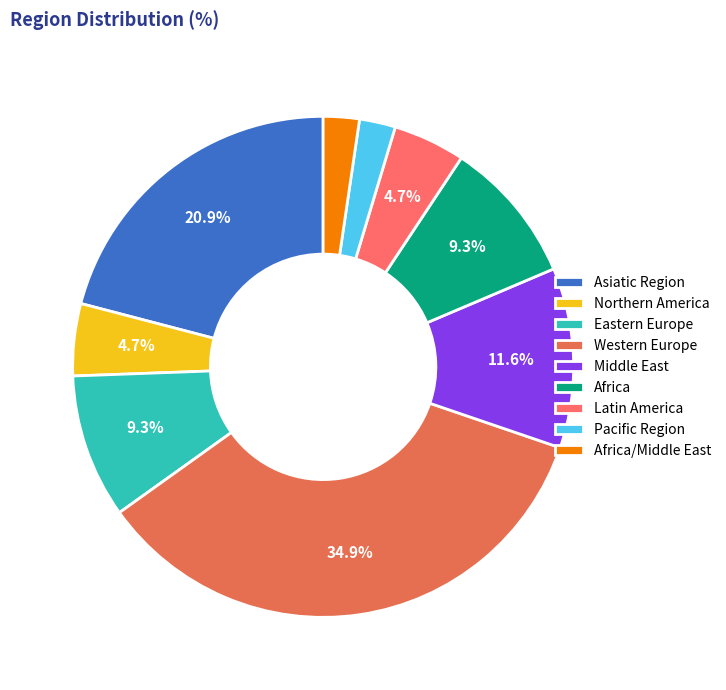

How many slices are in this pie chart?

9